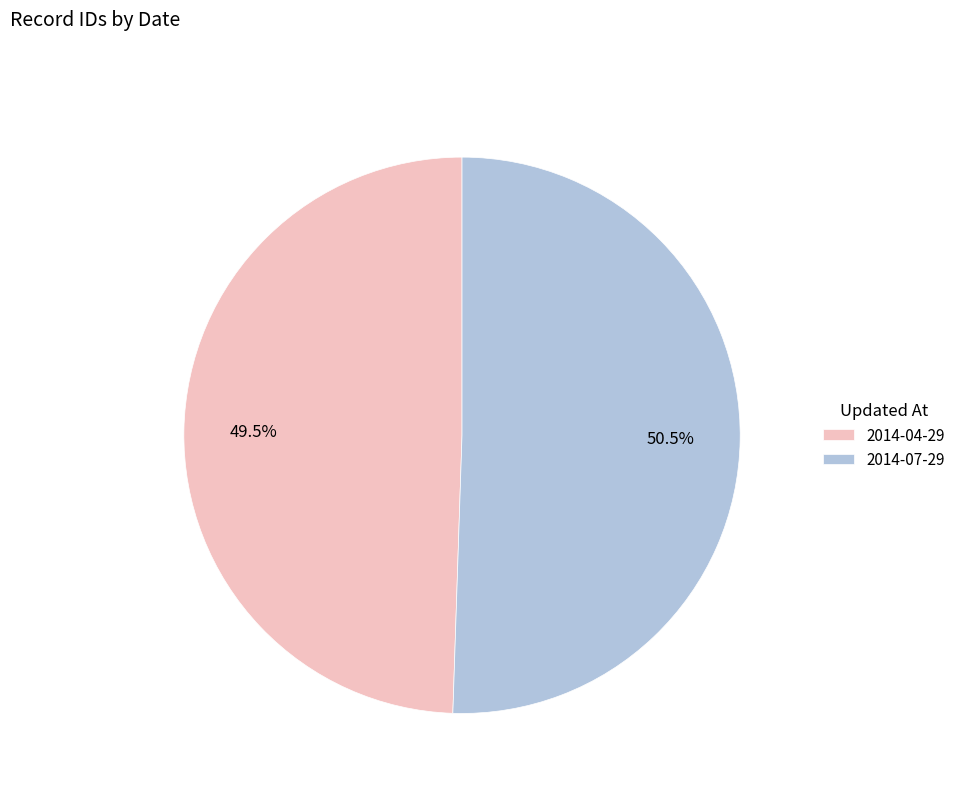

Count the number of slices in the pie.

2